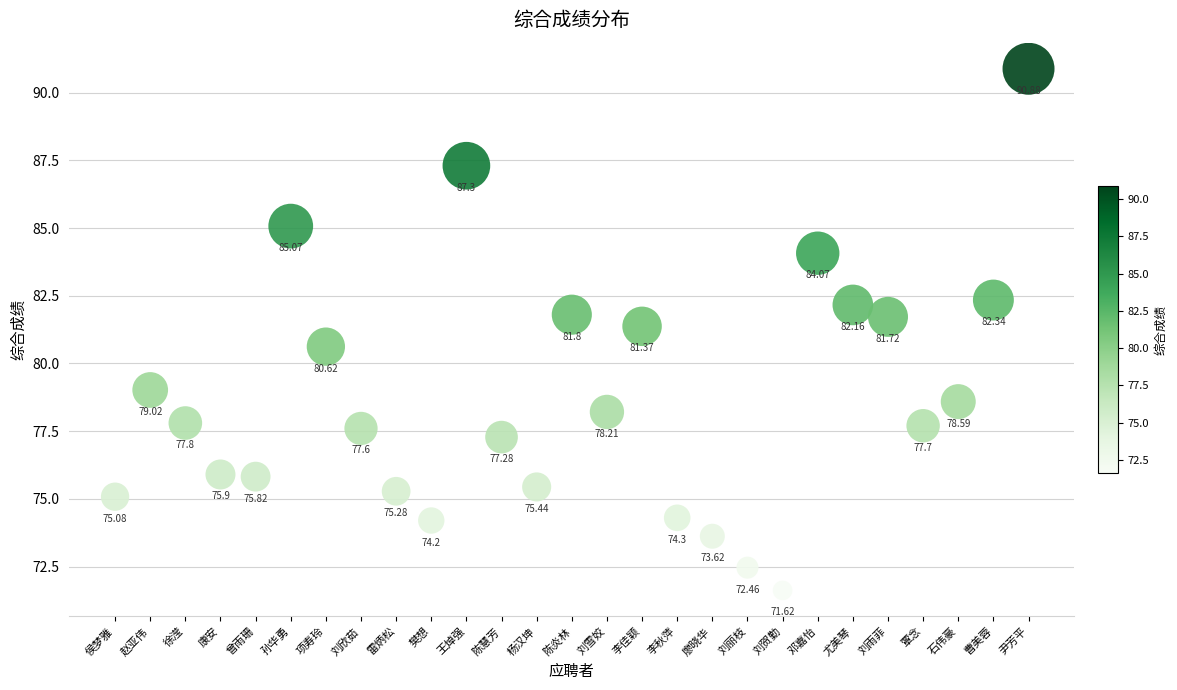

What is the range of Y values (max minus min)?

19.3